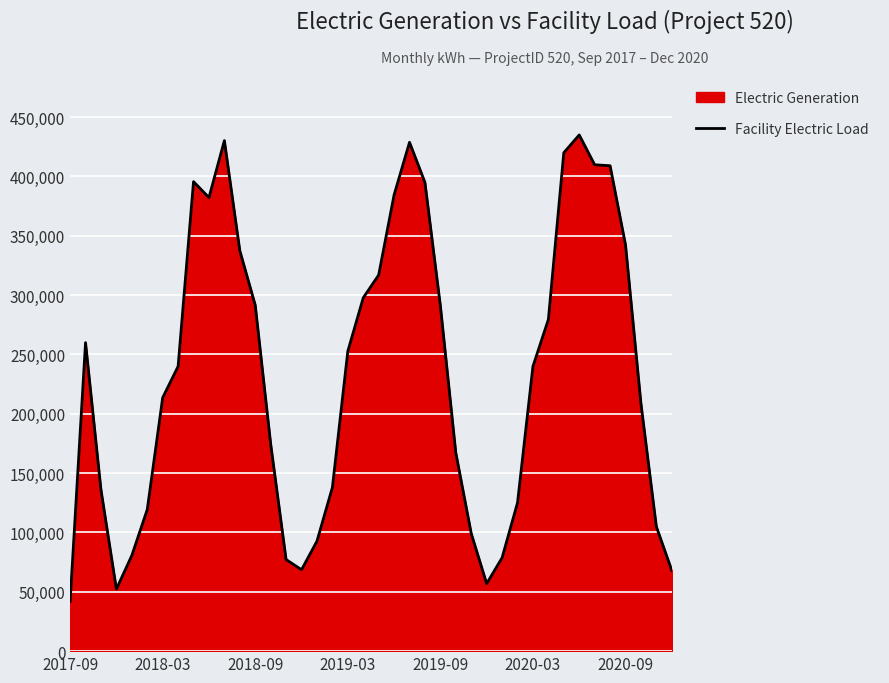

What is the difference between the maximum and minimum values?

392979.0